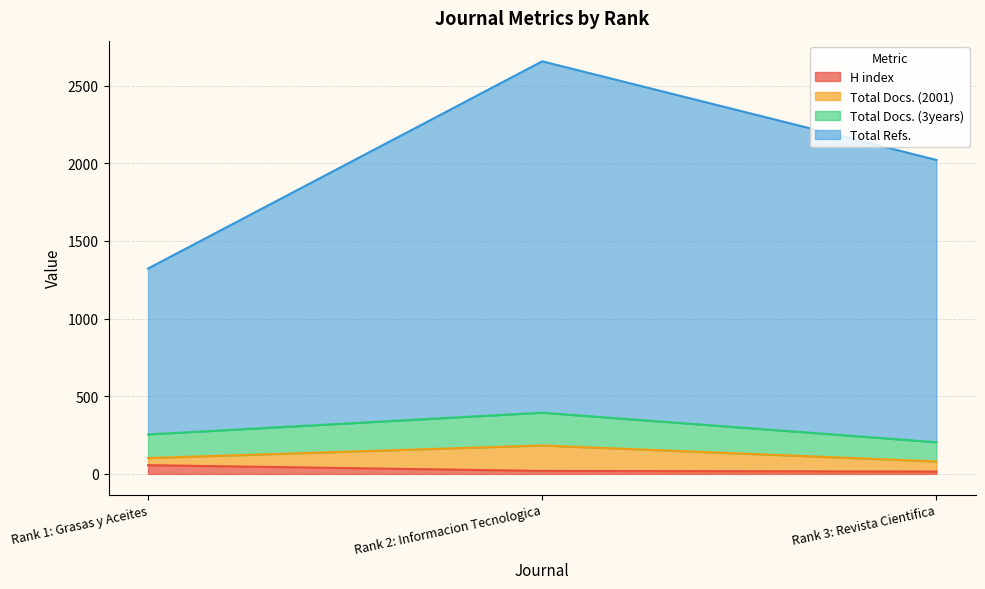

Between Rank 1: Grasas y Aceites and Rank 2: Informacion Tecnologica, which series saw the biggest shift?

Total Refs.